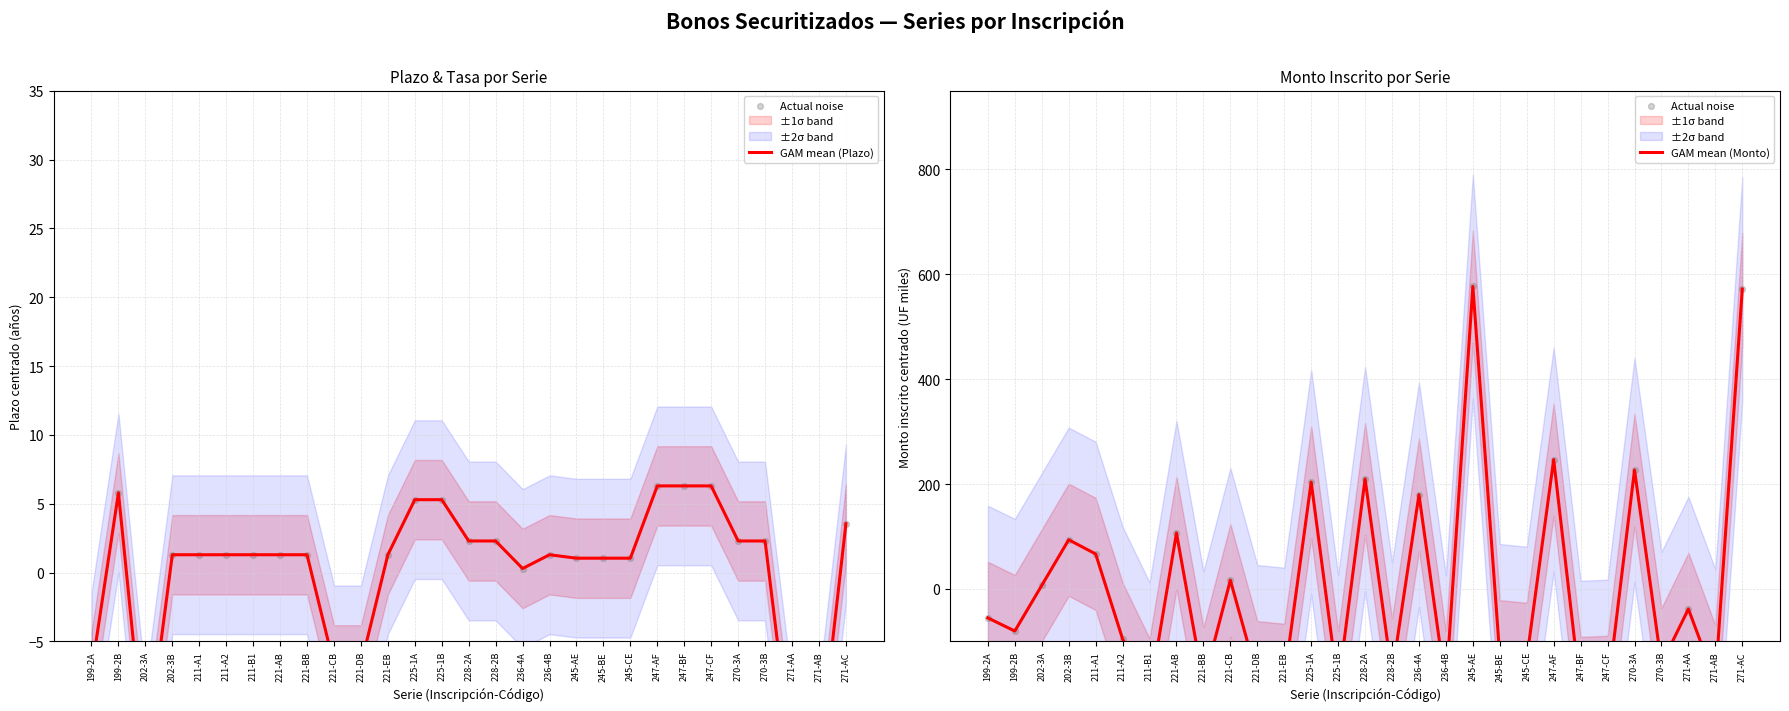

At which category is the sum across all series the highest?

245-AE